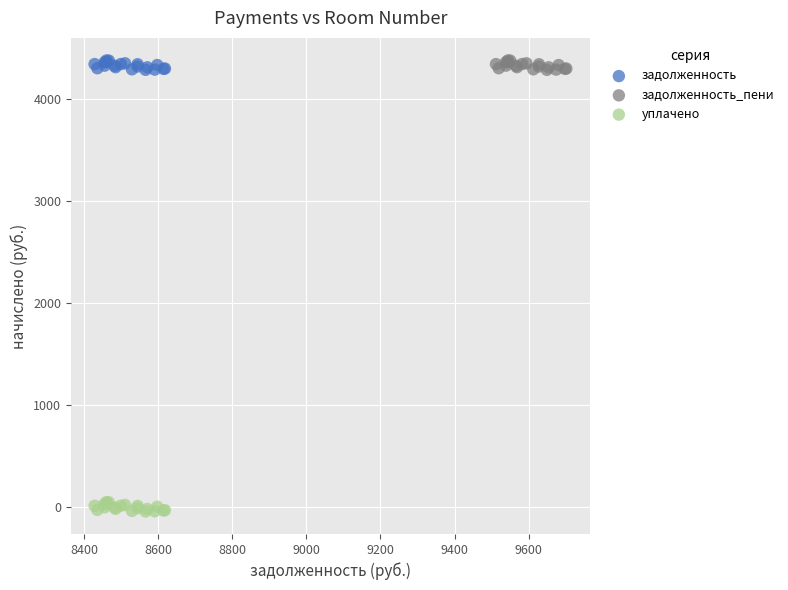

Which series reaches the minimum Y coordinate?

уплачено